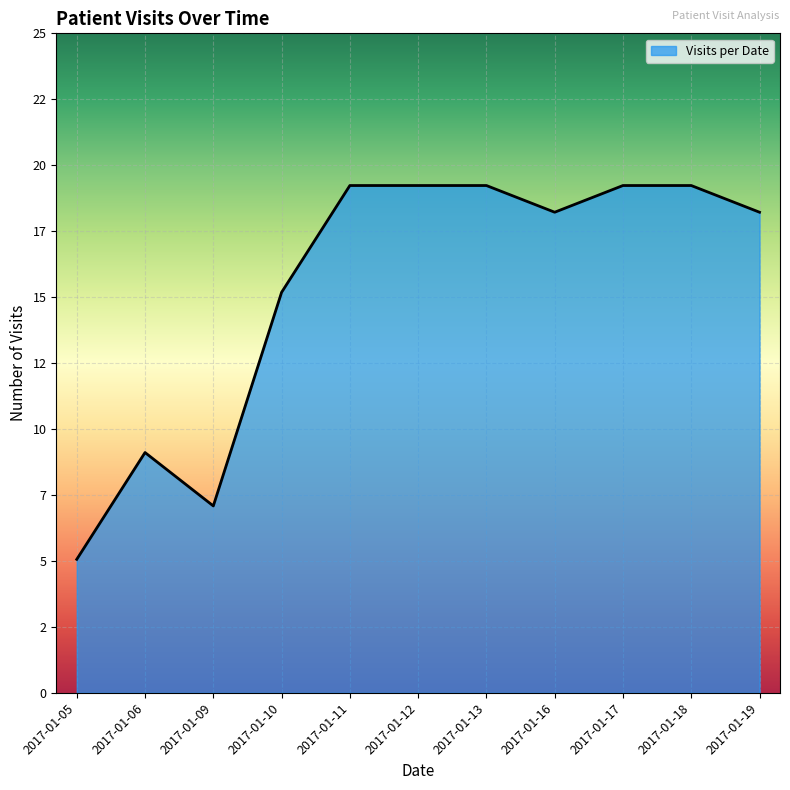

At which category does the data reach its first local peak?

2017-01-06